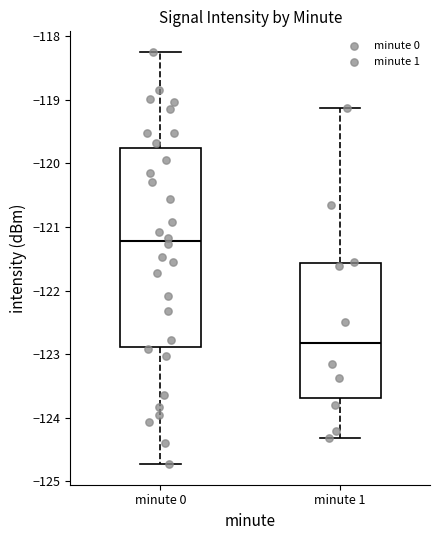

Which box is the tallest, from its lower edge to its upper edge?

minute 0